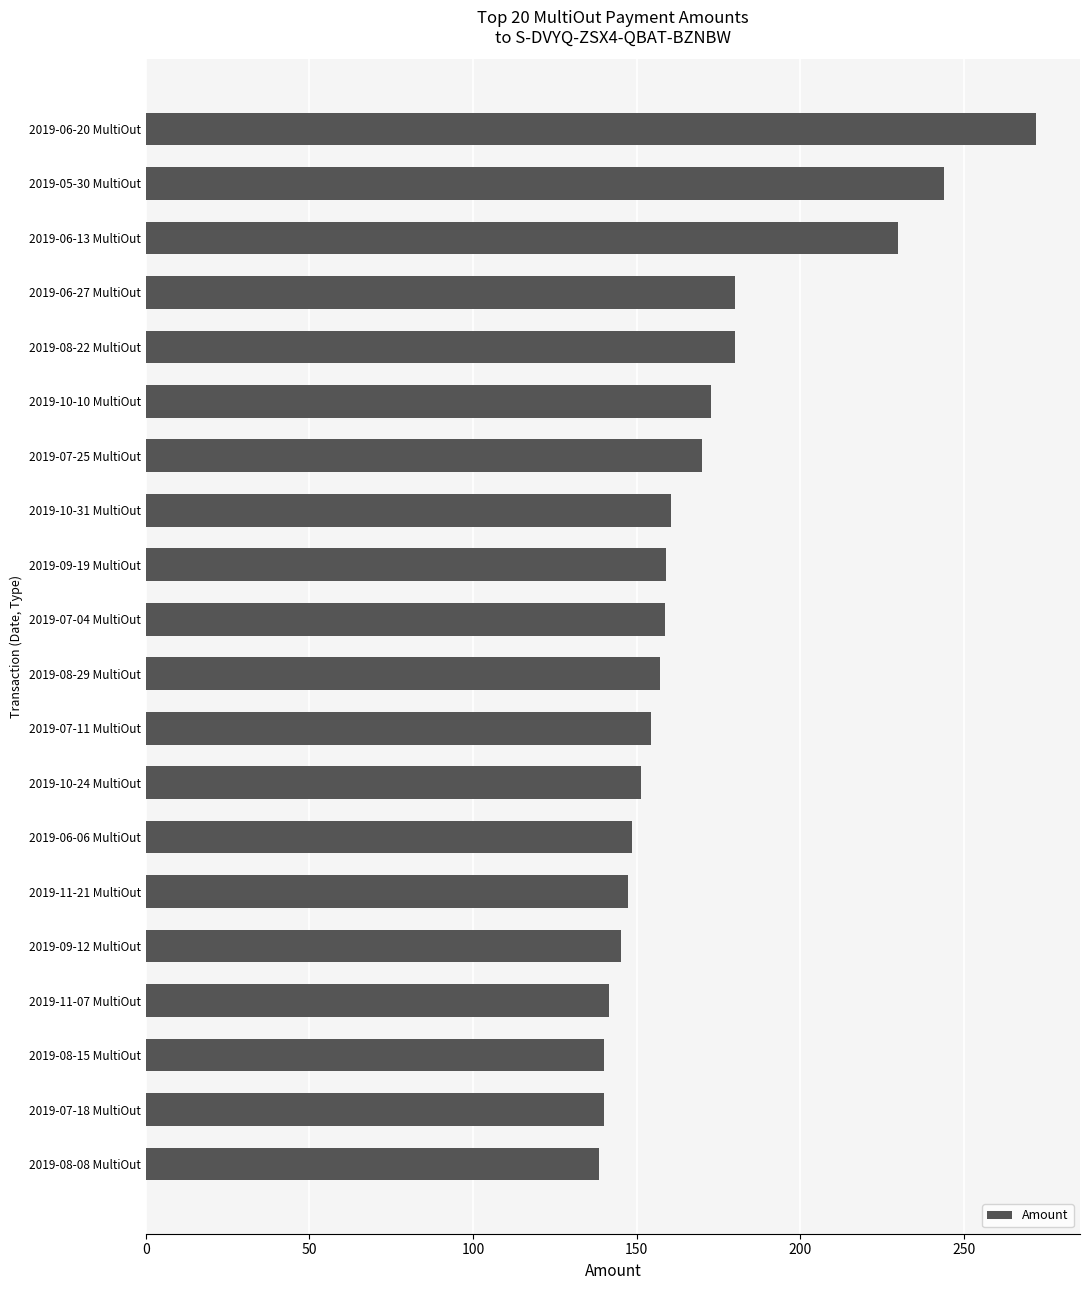

What is the difference between the second highest and minimum values?

105.2